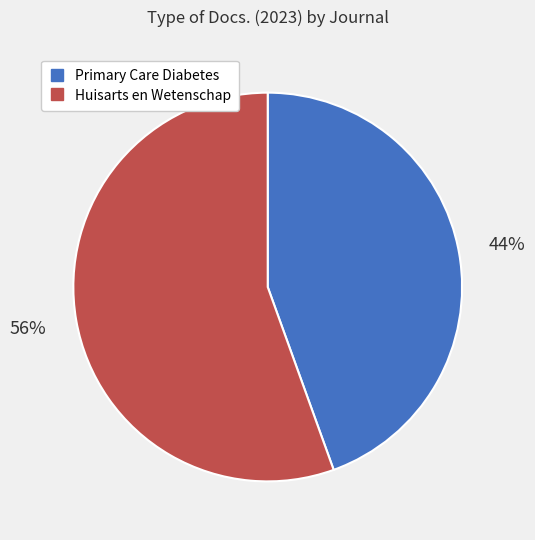

What is the ratio of the value at Primary Care Diabetes to the value at Huisarts en Wetenschap?

0.8